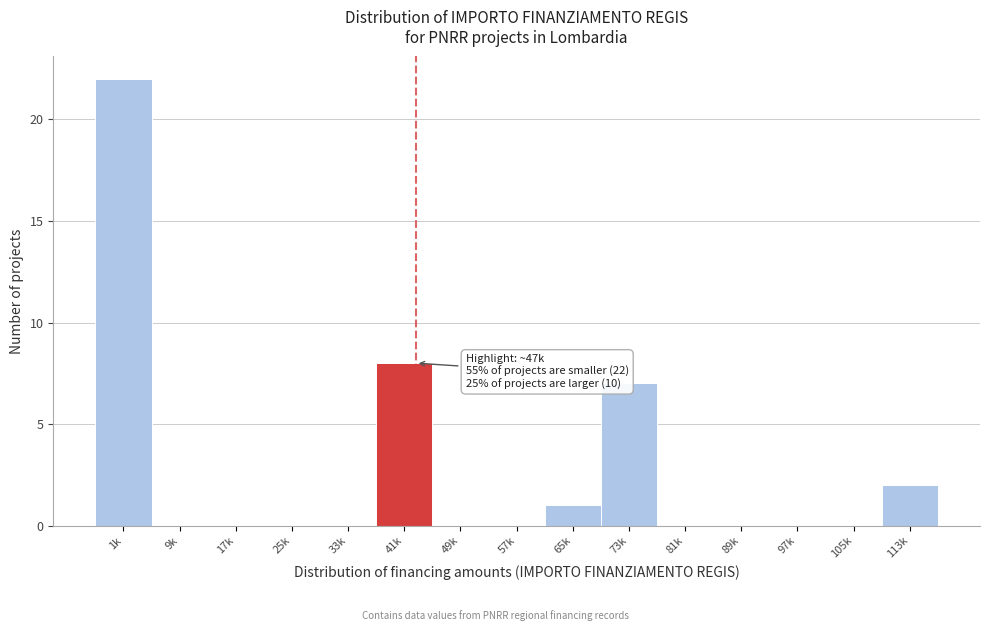

Reading left to right, extract all data points from this chart.

1k=22	9k=0	17k=0	25k=0	33k=0	41k=8	49k=0	57k=0	65k=1	73k=7	81k=0	89k=0	97k=0	105k=0	113k=2